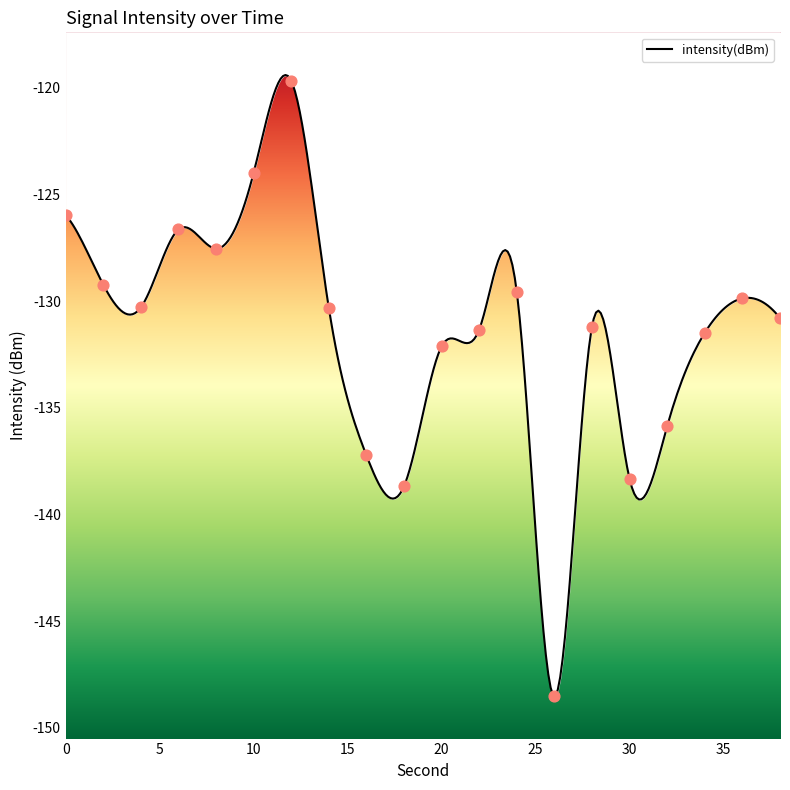

Which has a higher value, 28 or 26?

28